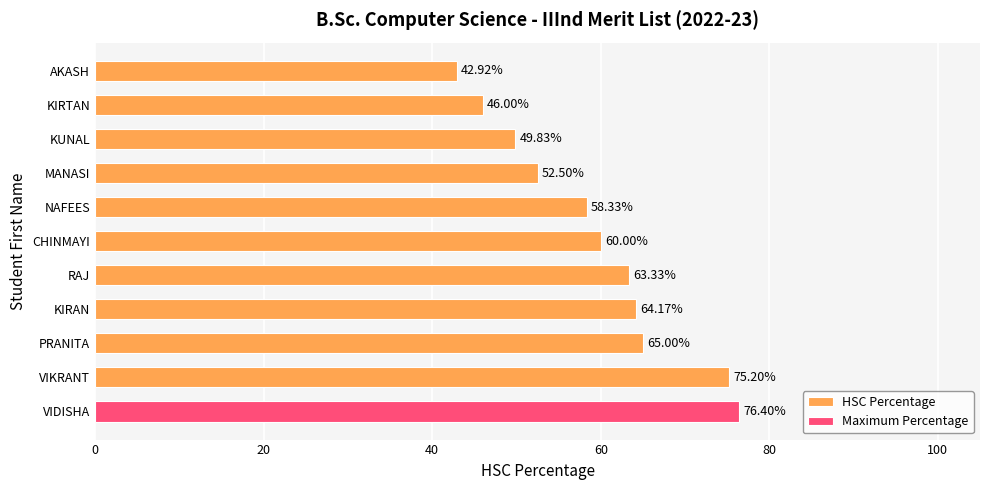

How many bars are there in total?

11